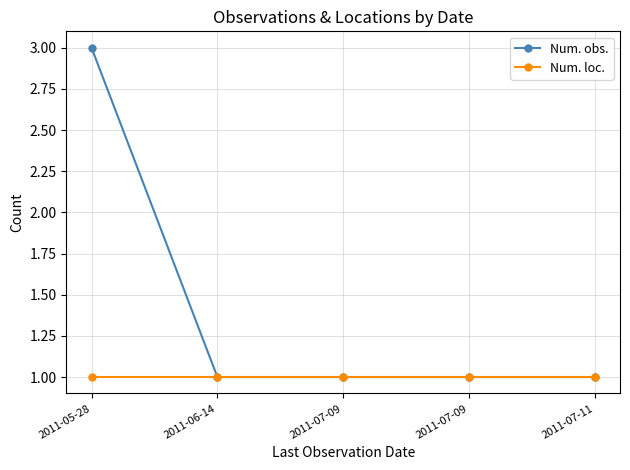

True or false: Num. loc. and Num. obs. cross at least once.

False